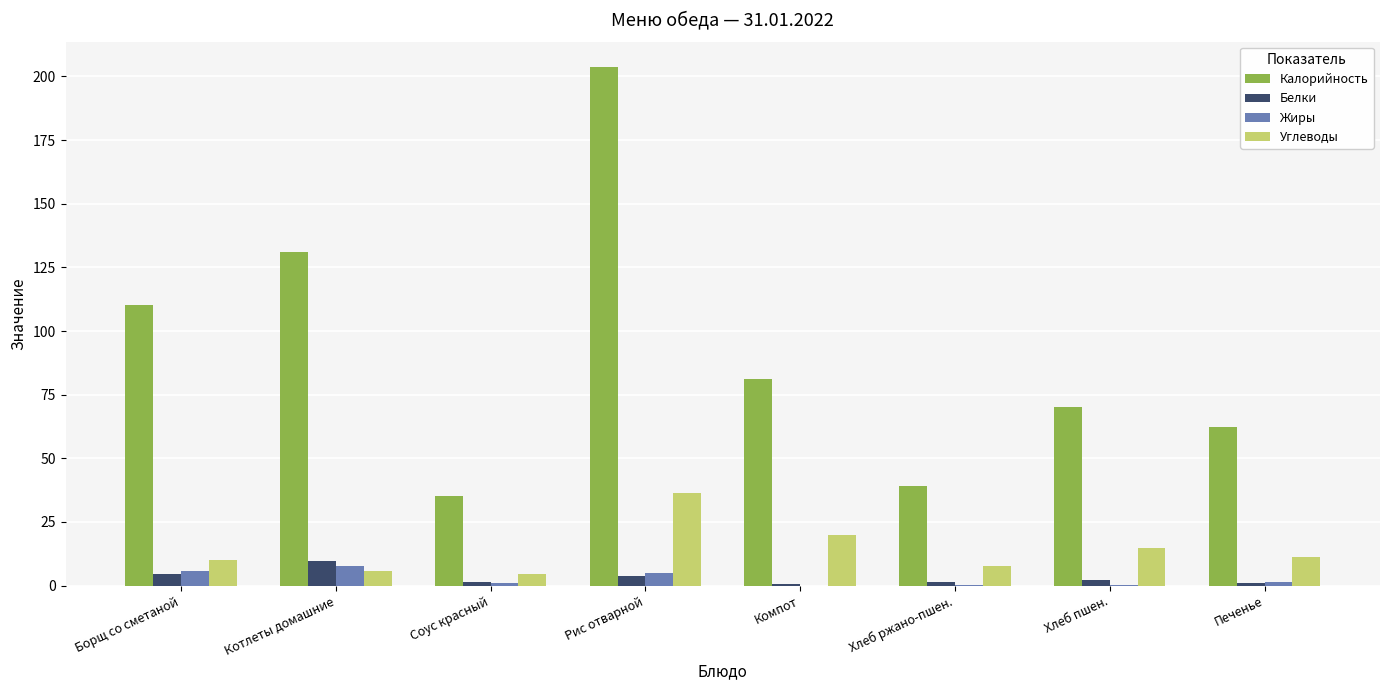

Which series changed the most between Борщ со сметаной and Хлеб ржано-пшен.?

Калорийность